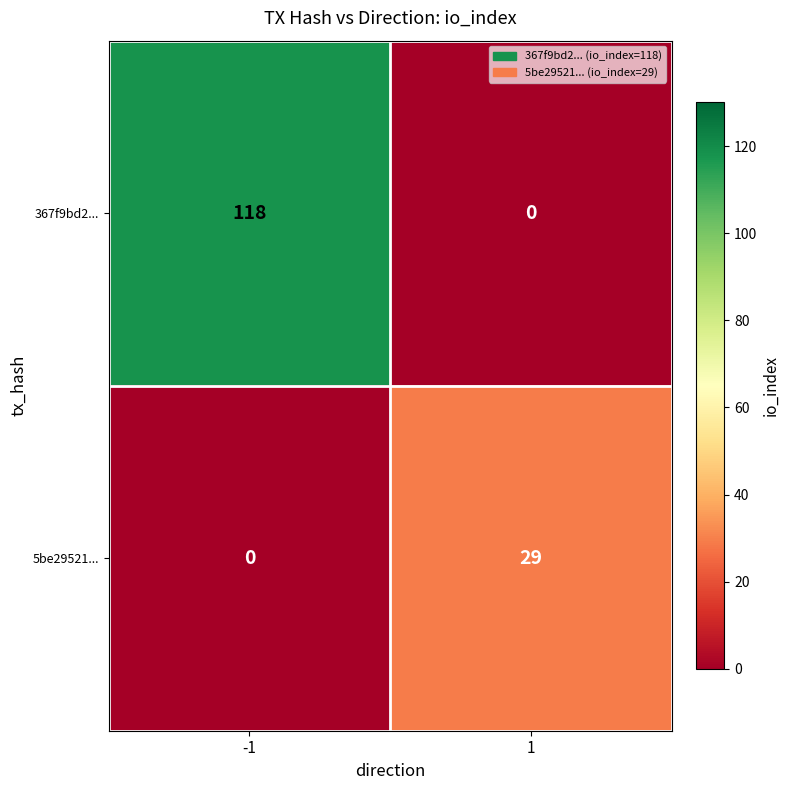

What is the total value across all series at -1?

118